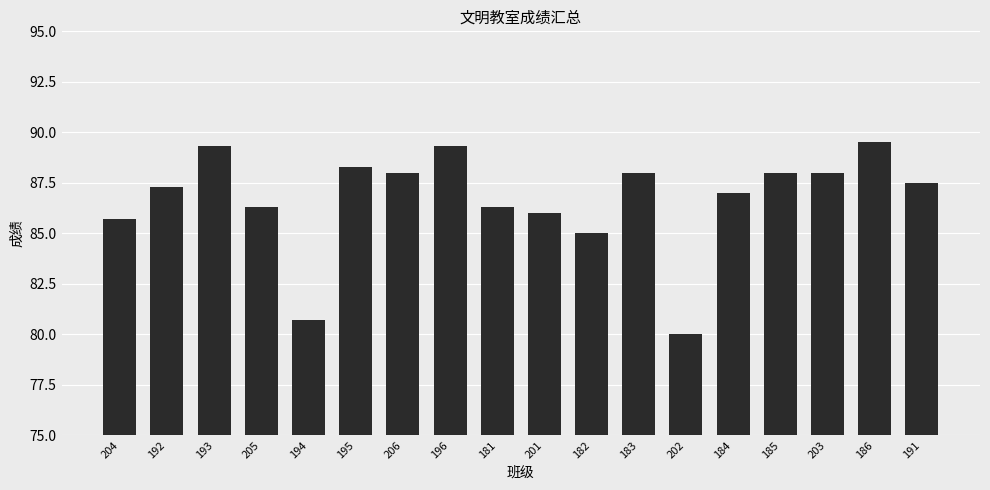

What is the minimum value shown in the chart?

80.0